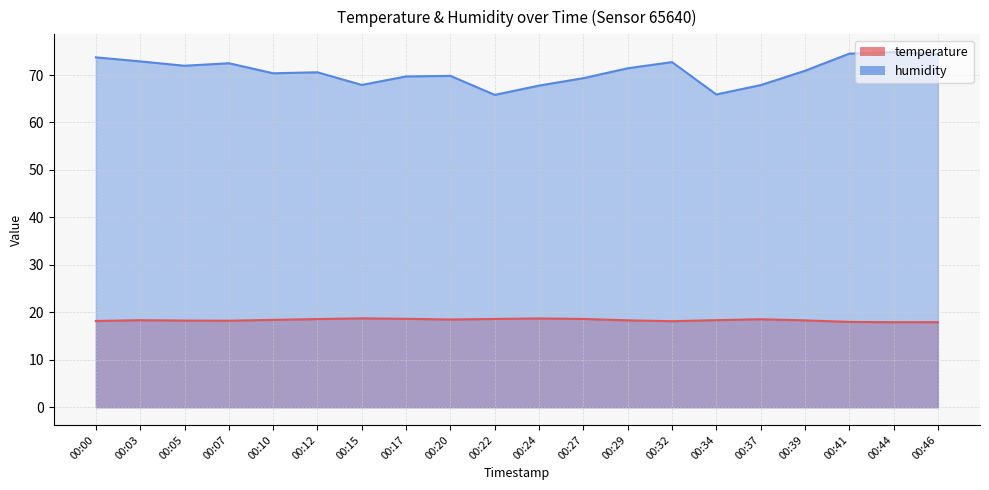

What is the smallest value displayed?

17.9